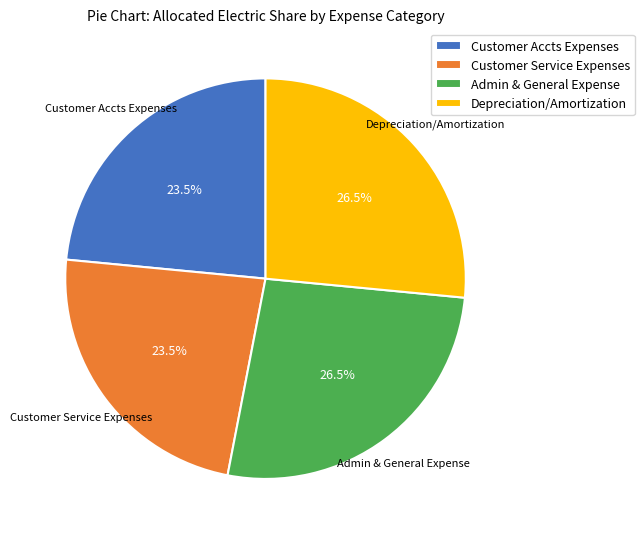

Between Admin & General Expense and Customer Accts Expenses, which is larger?

Admin & General Expense